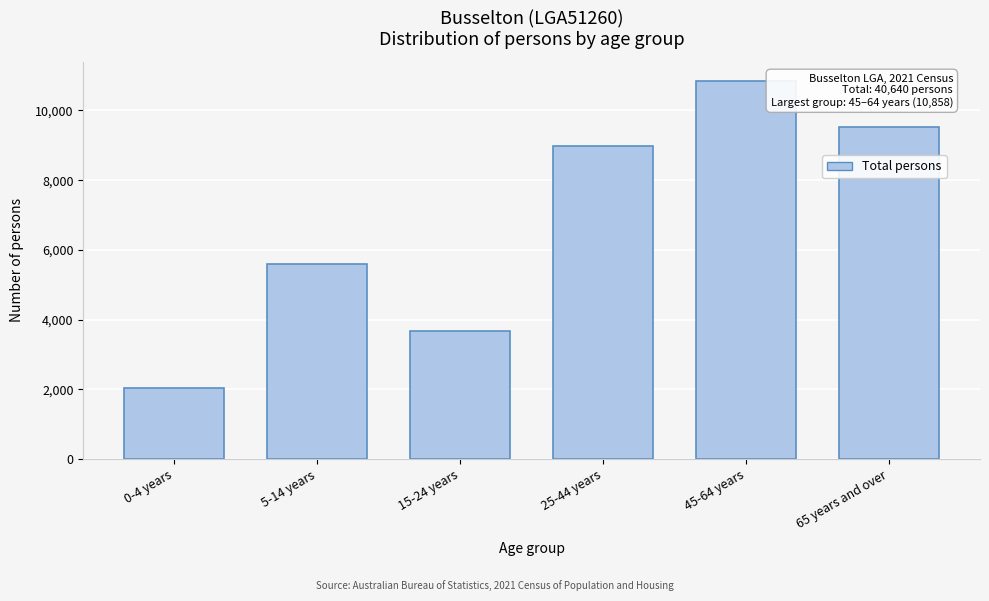

Reading left to right, extract all data points from this chart.

0-4 years=2035	5-14 years=5587	15-24 years=3663	25-44 years=8977	45-64 years=10858	65 years and over=9521